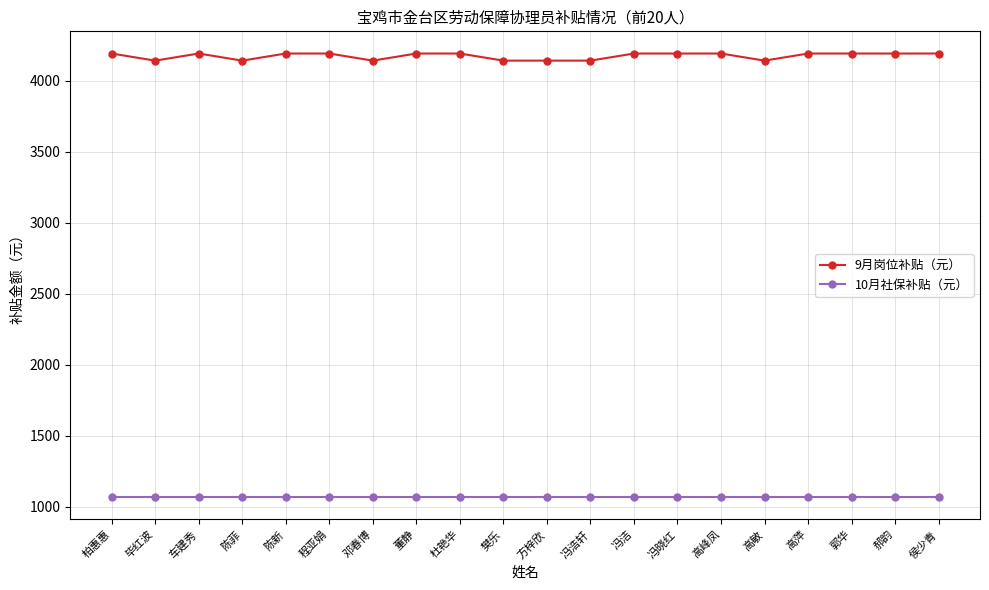

What is the total value across all series at 柏惠惠?

5256.6